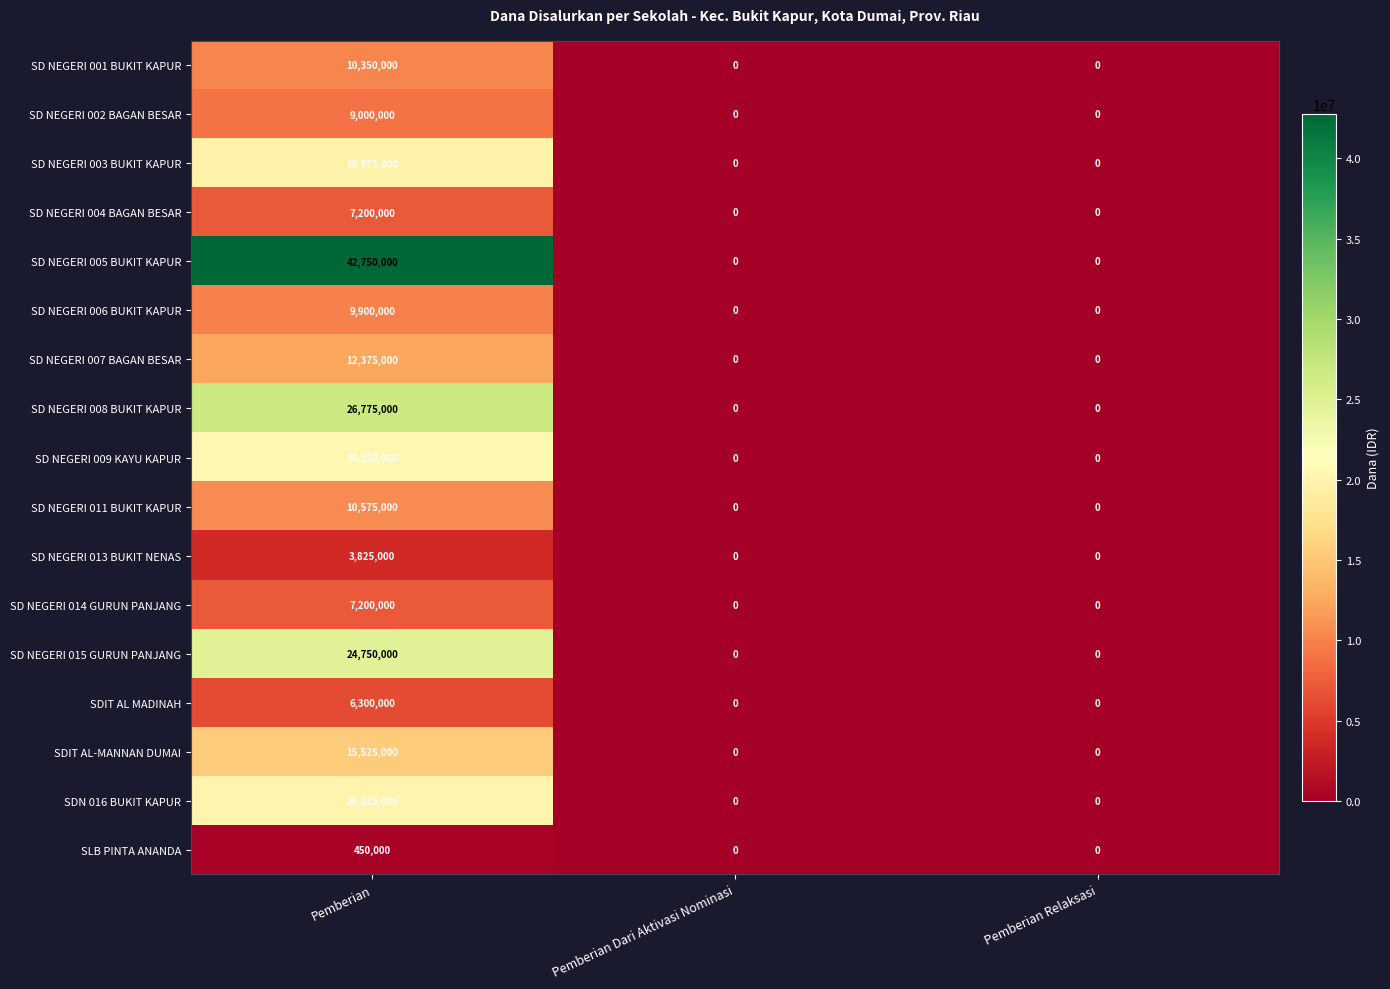

Count the number of categories in the chart.

3